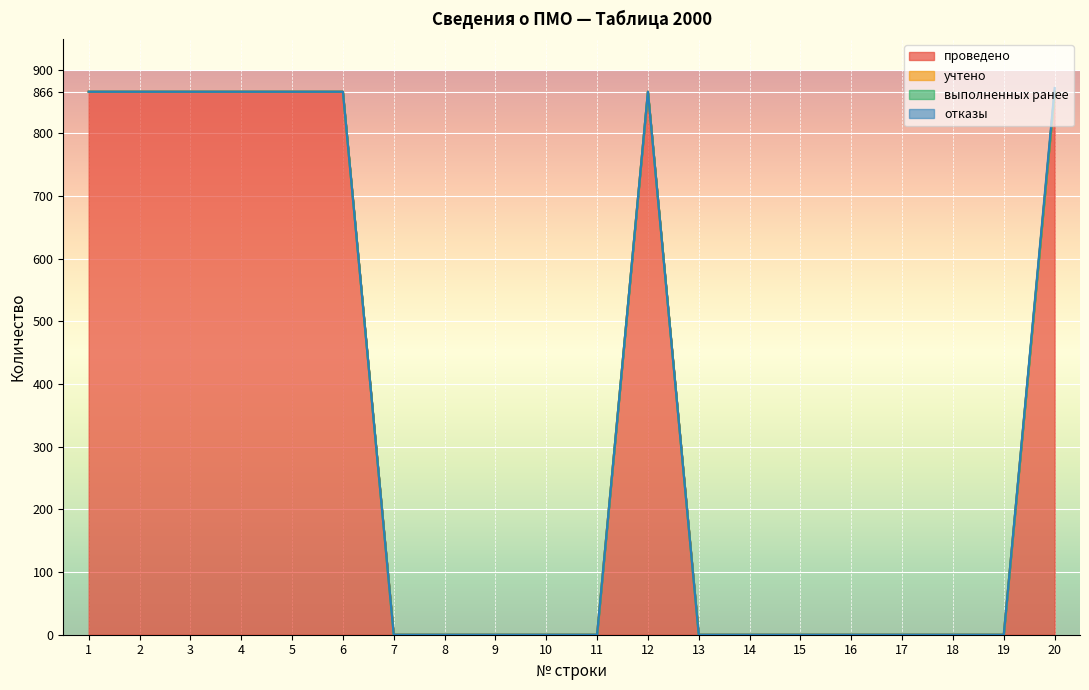

The value of отказы at 13 is 0. True or false?

True